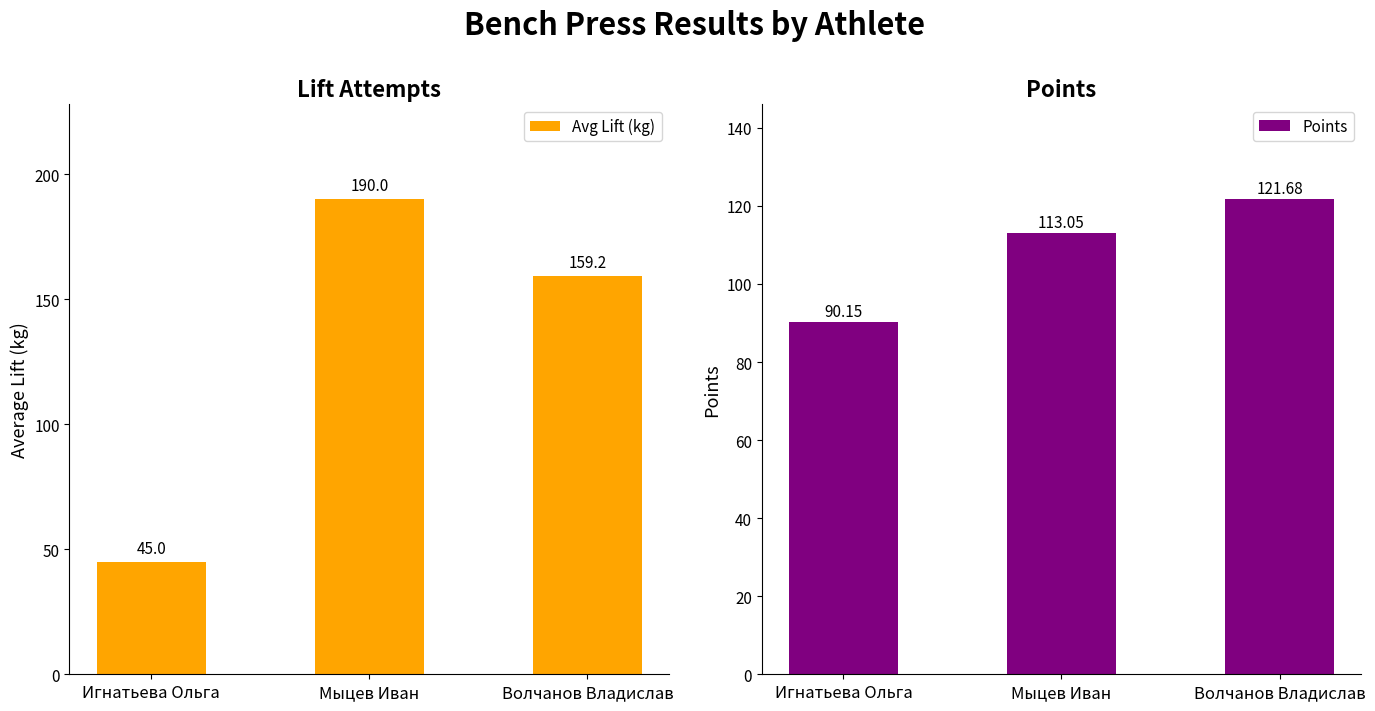

At which label does Points first exceed 113?

Мыцев Иван